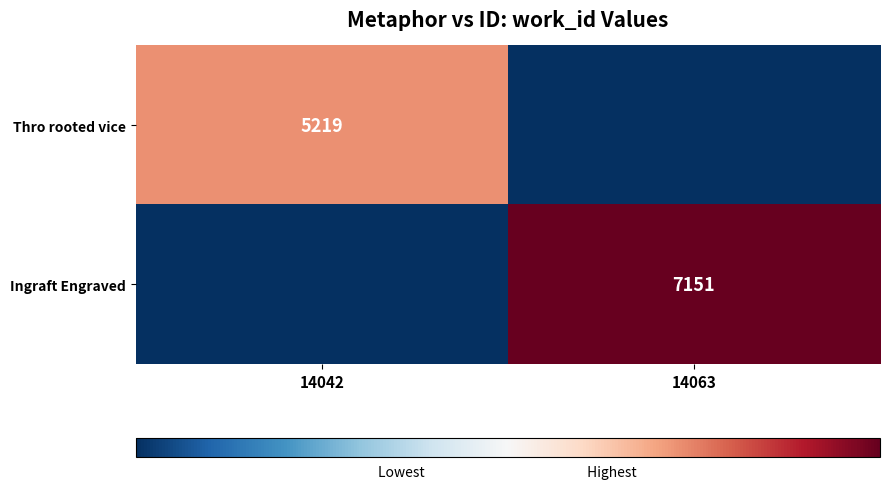

True or false: Ingraft Engraved has a value of 7151 at 14063.

True